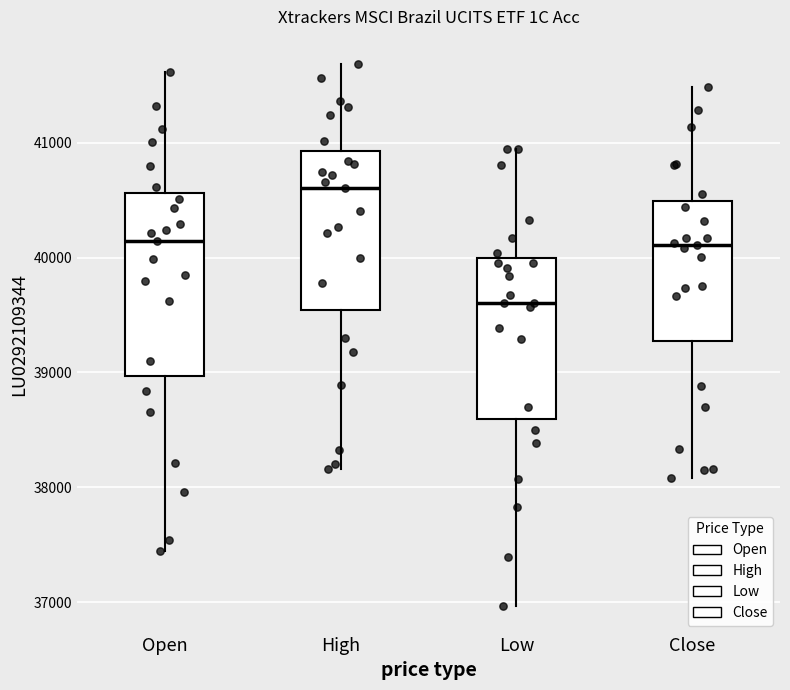

Reading left to right, transcribe this box plot: for each box, give where its median line is, the range the box spans, and where its two whiskers end, as read against the y-axis. The values are not printed on the chart, so give them approximately, as read against the axis.

Open: median 40100, box 39000 to 40600, whiskers 37400 to 41600
High: median 40600, box 39500 to 40900, whiskers 38200 to 41700
Low: median 39600, box 38600 to 40000, whiskers 37000 to 40900
Close: median 40100, box 39300 to 40500, whiskers 38100 to 41500